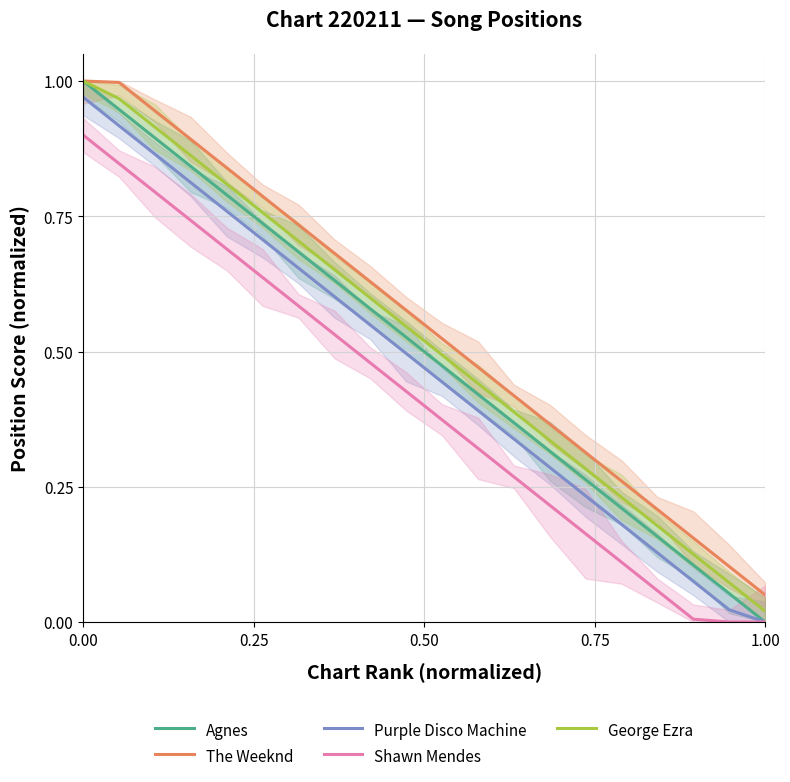

True or false: The Weeknd and George Ezra intersect in this chart.

False